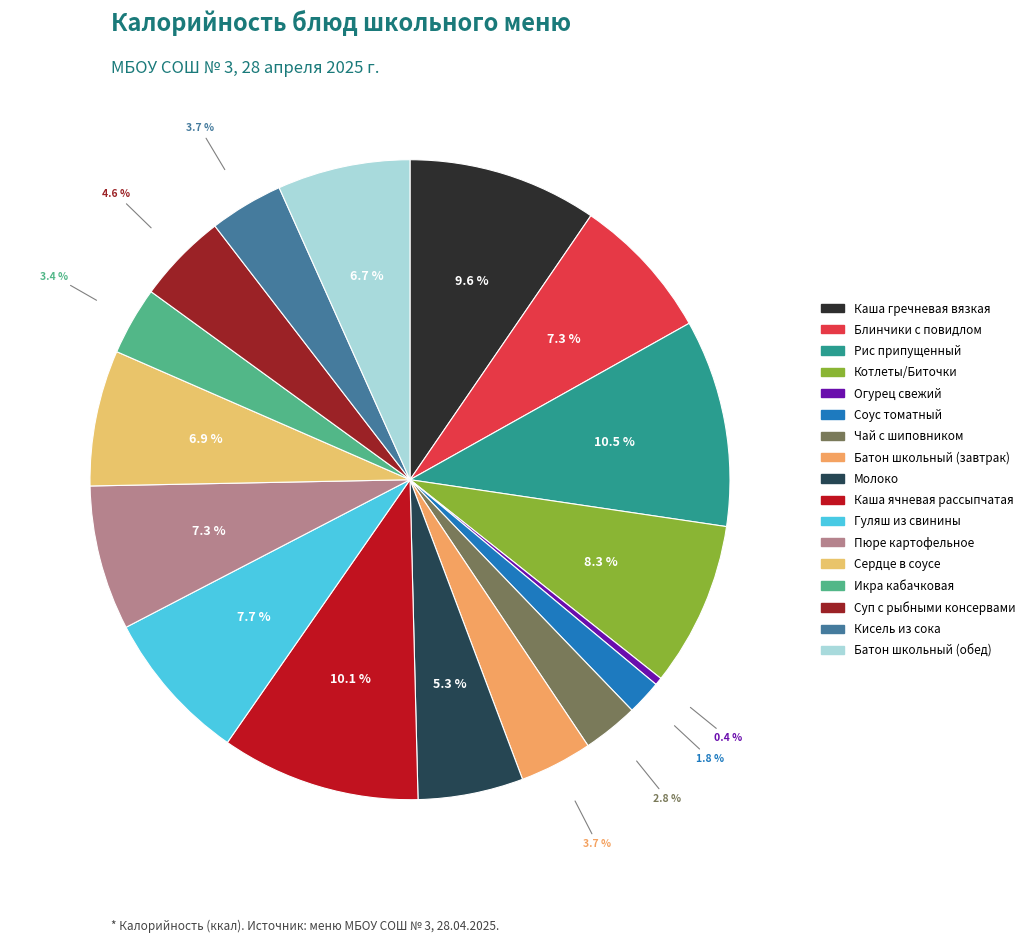

What is the smallest slice in the pie chart?

Огурец свежий